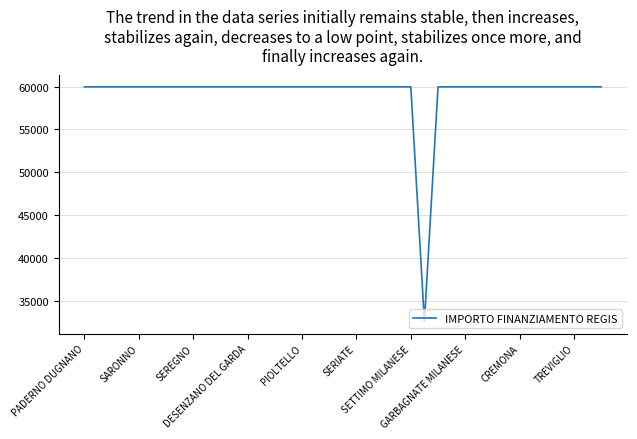

What is the difference between the maximum and minimum values?

27377